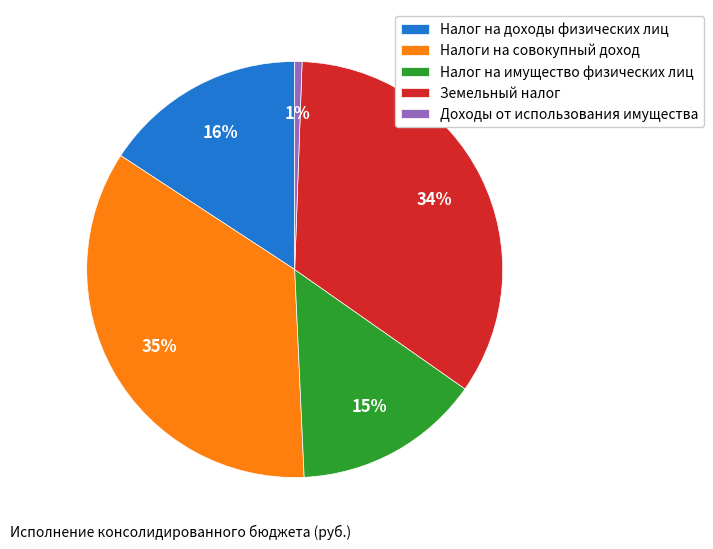

Is it true that Доходы от использования имущества is 1% of the pie?

True